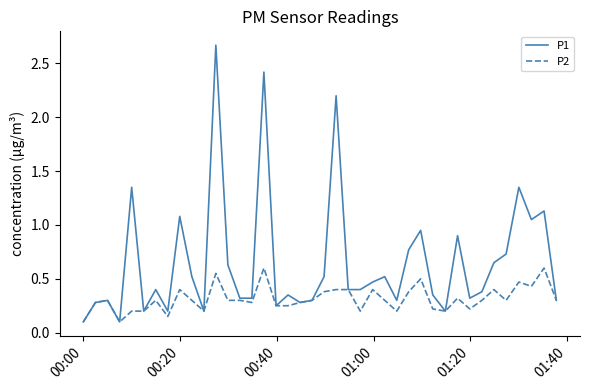

Which series has the widest spread of values?

P1